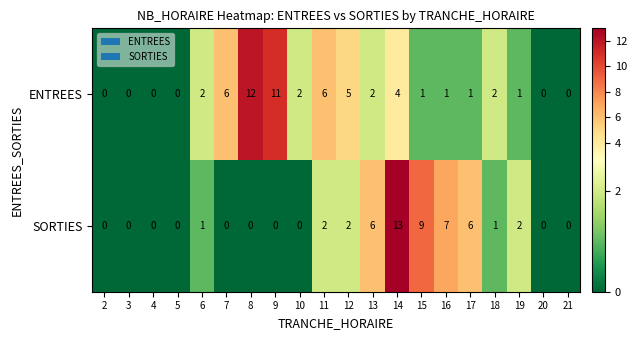

At which category is the sum across all series the highest?

14